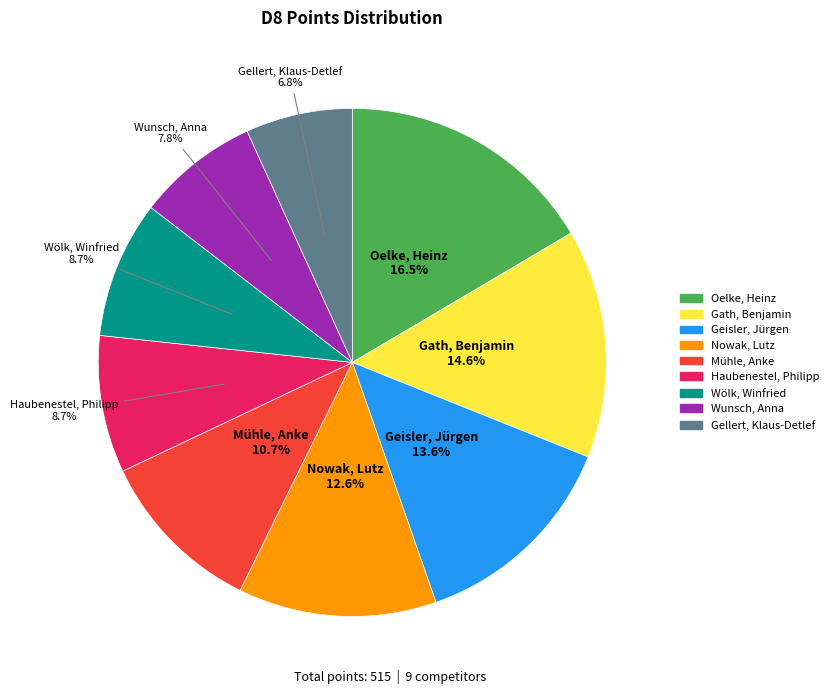

Count the number of slices in the pie.

9